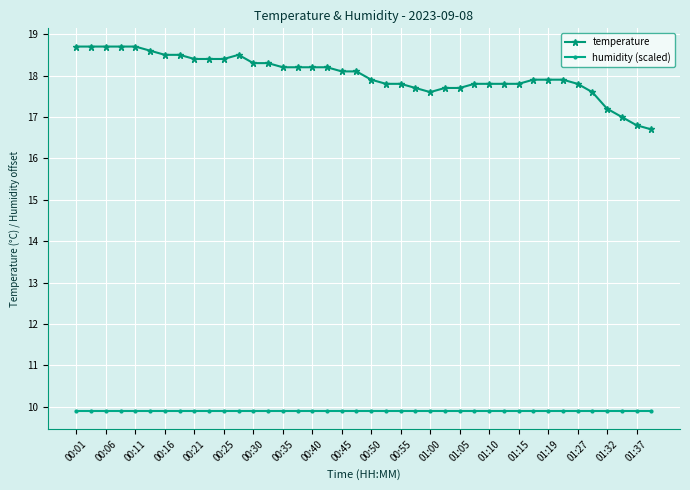

Rank the series by their average value, from lowest to highest.

humidity (scaled), temperature